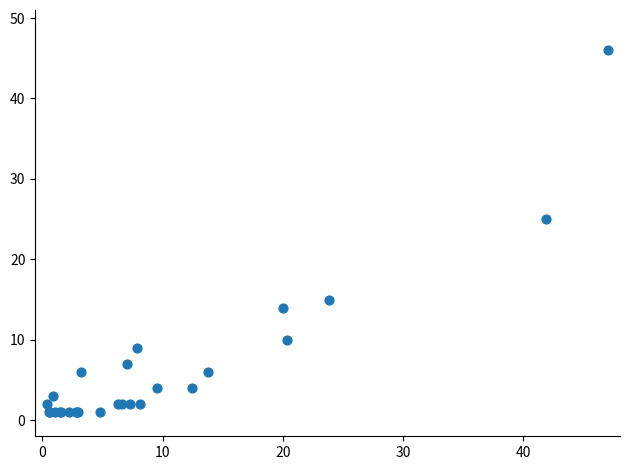

What Y value in the scatter plot is closest to 23?

25